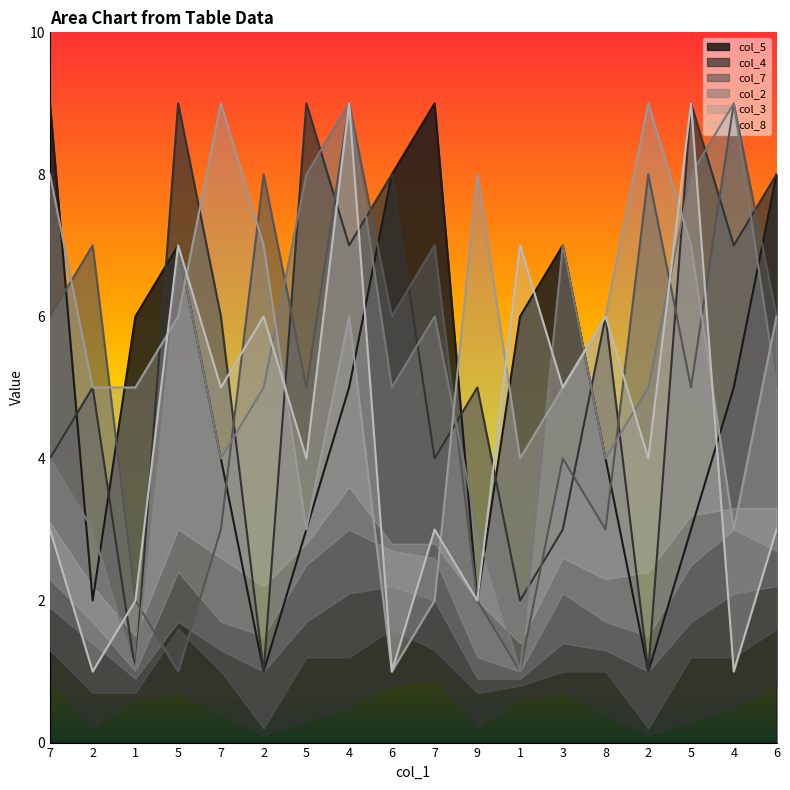

Count the col_5 values in the range 3 to 7.

10